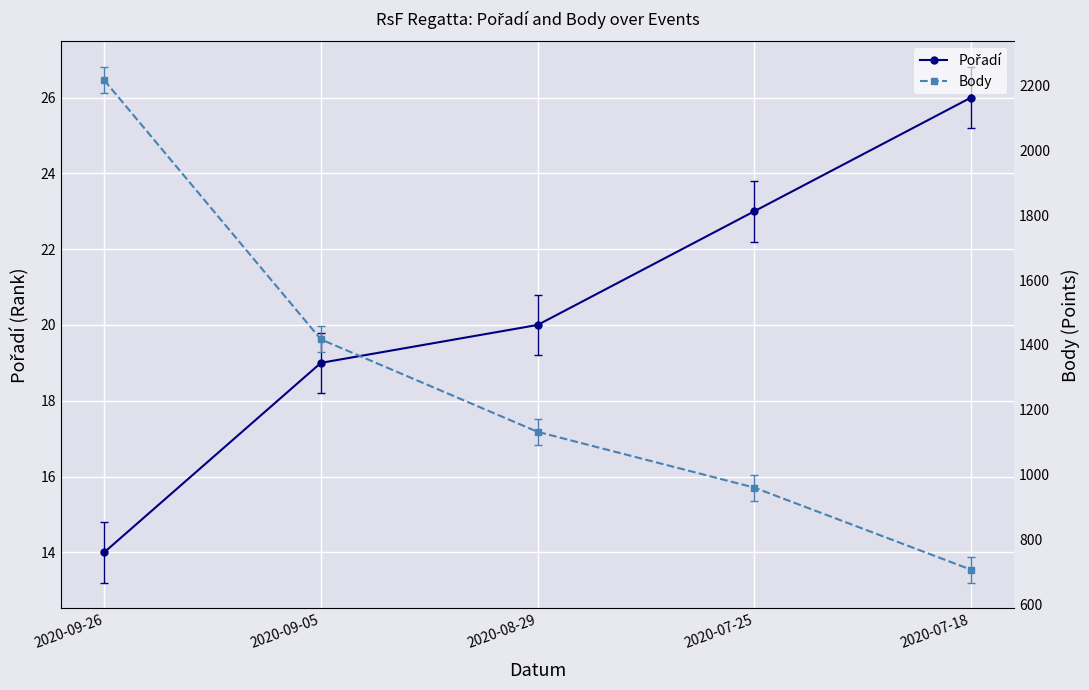

What are all the series names shown in the legend?

Pořadí, Body